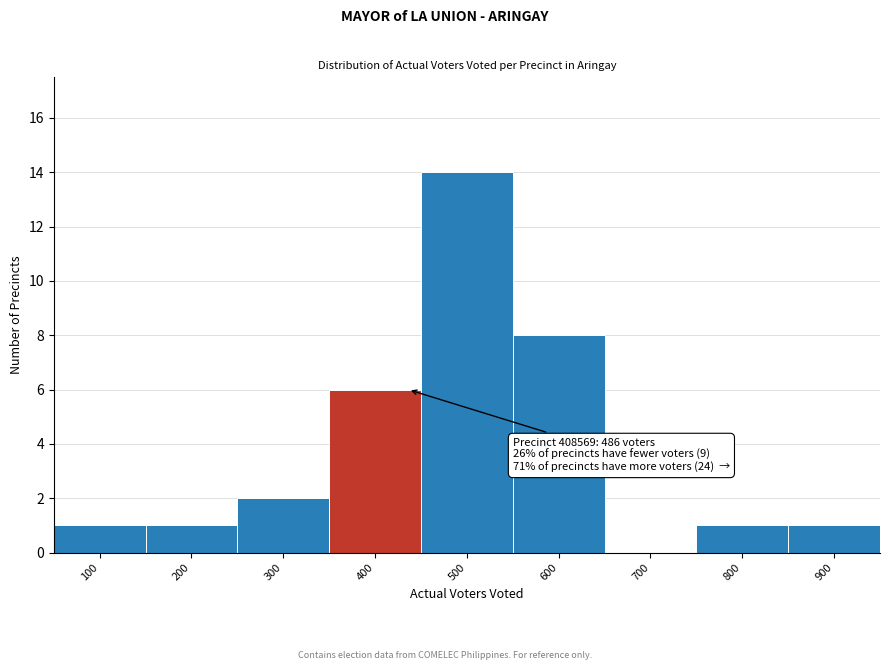

Reading left to right, extract all data points from this chart.

100=1	200=1	300=2	400=6	500=14	600=8	700=0	800=1	900=1